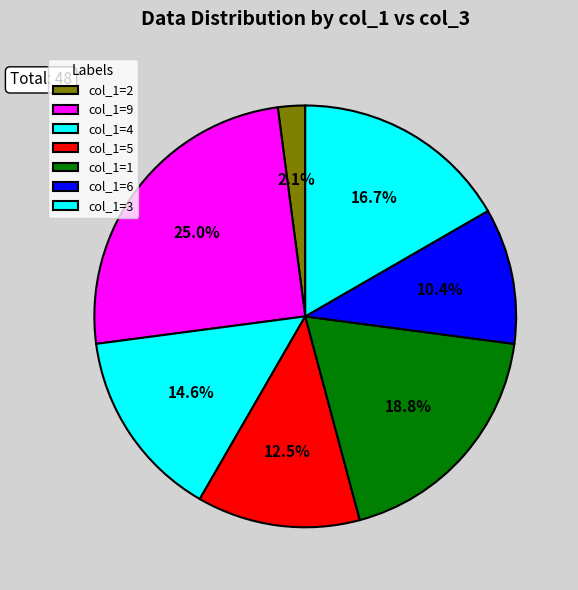

Rank the categories by value from highest to lowest.

col_1=9, col_1=1, col_1=3, col_1=4, col_1=5, col_1=6, col_1=2